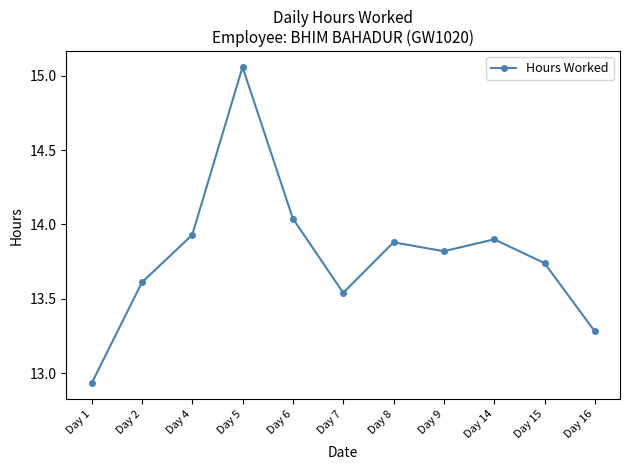

Where is the first local maximum?

Day 5